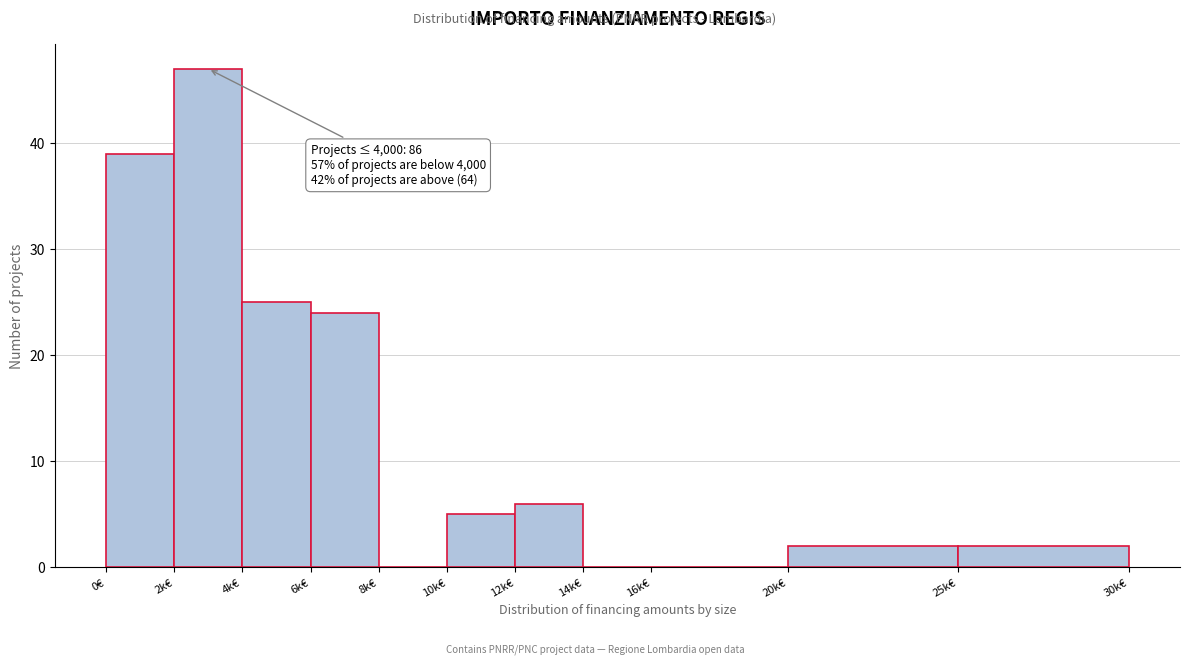

Reading left to right, what are all the values shown in this chart?

0€=39	2k€=47	4k€=25	6k€=24	8k€=0	10k€=5	12k€=6	14k€=0	16k€=0	20k€=2	25k€=2